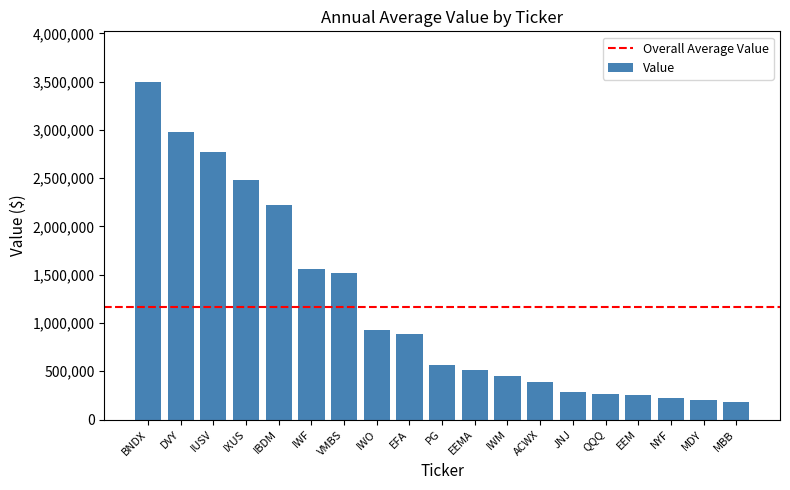

How many series are shown in this chart?

1